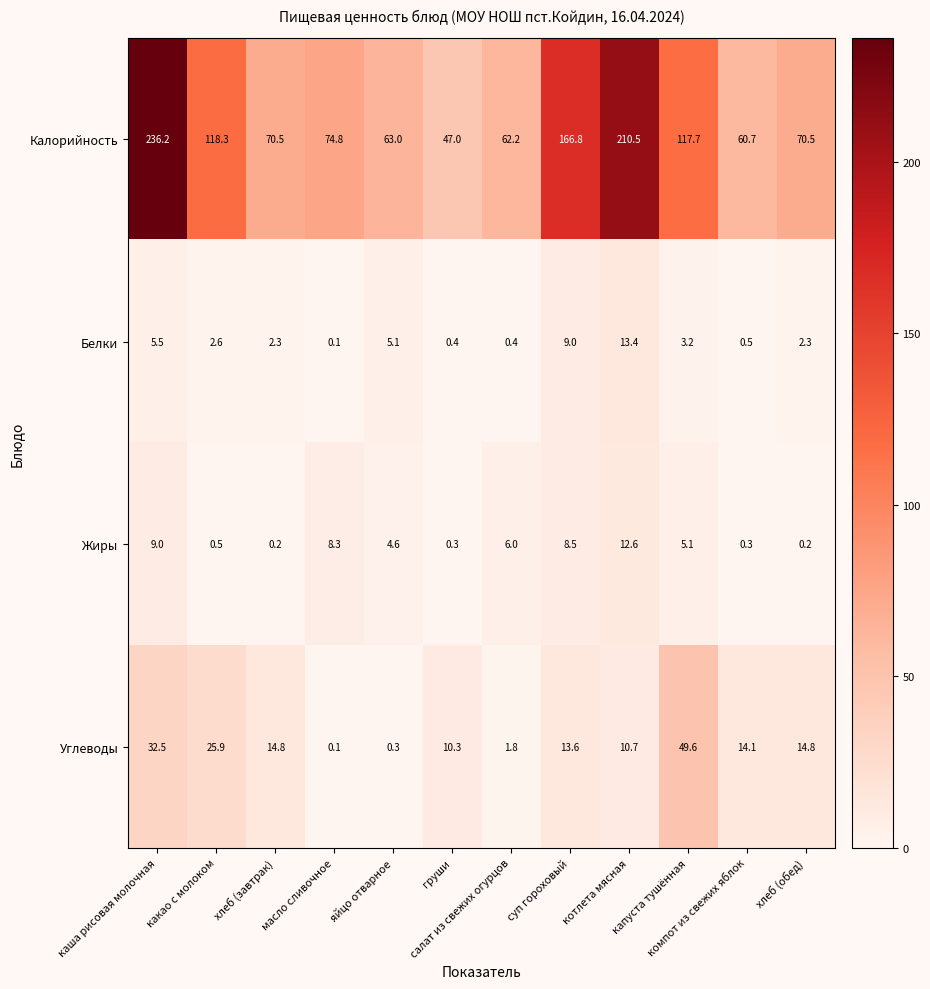

At which category is the sum across all series the highest?

каша рисовая молочная